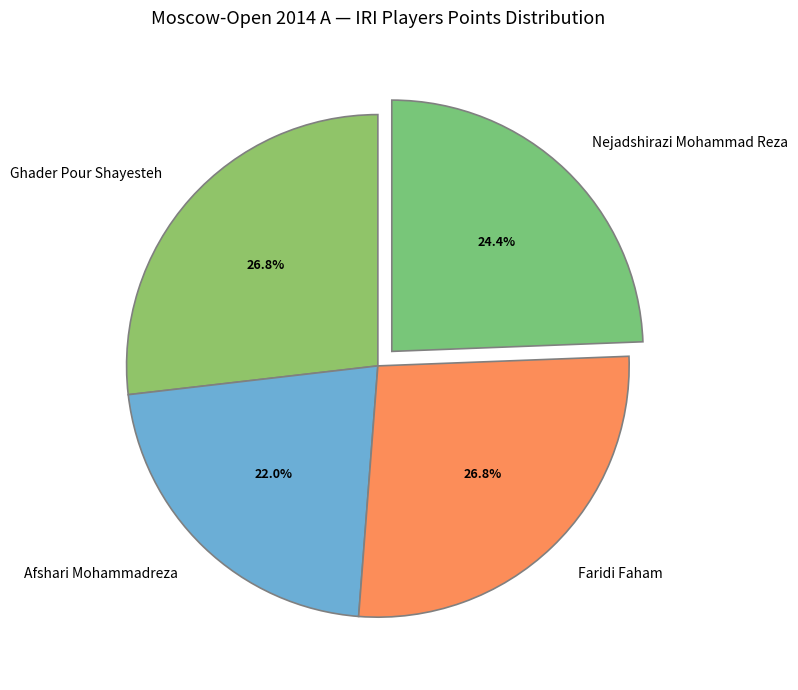

True or false: Nejadshirazi Mohammad Reza accounts for 24% of the total.

True